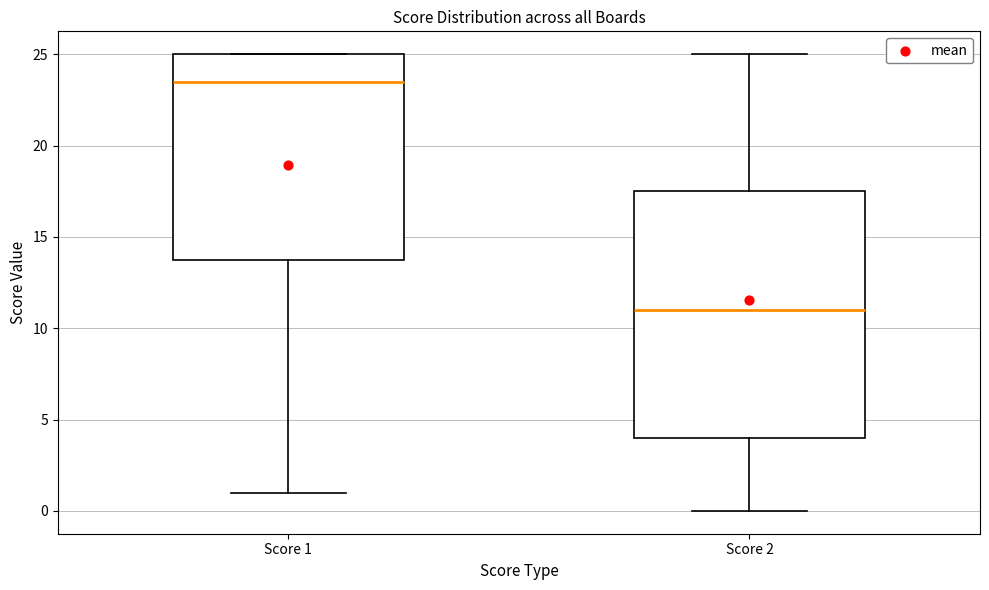

Reading left to right, transcribe this box plot: for each box, give where its median line is, the range the box spans, and where its two whiskers end, as read against the y-axis. The values are not printed on the chart, so give them approximately, as read against the axis.

Score 1: median 23.5, box 14.0 to 25.0, whiskers 1.0 to 25.0
Score 2: median 11.0, box 4.0 to 17.5, whiskers 0.0 to 25.0